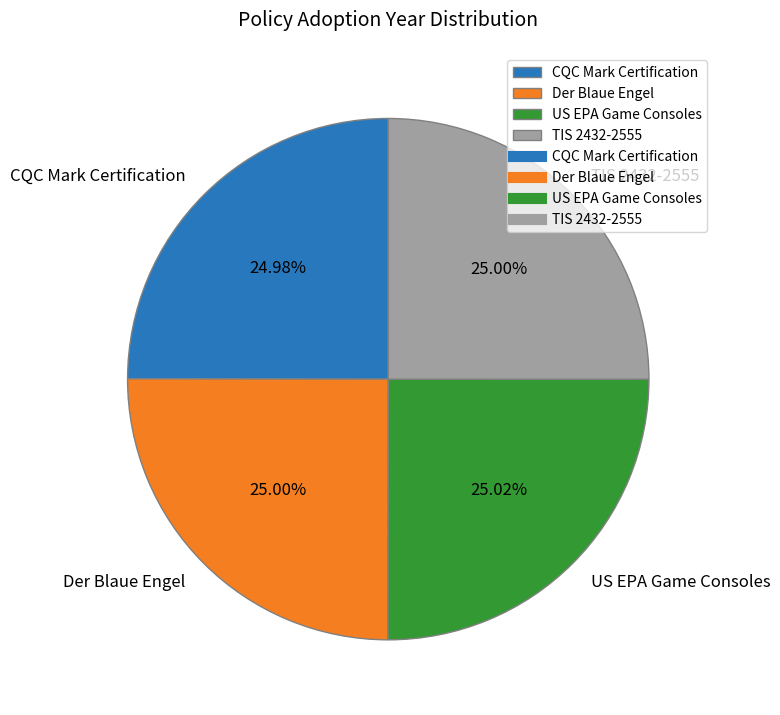

Is US EPA Game Consoles the majority of the pie?

No